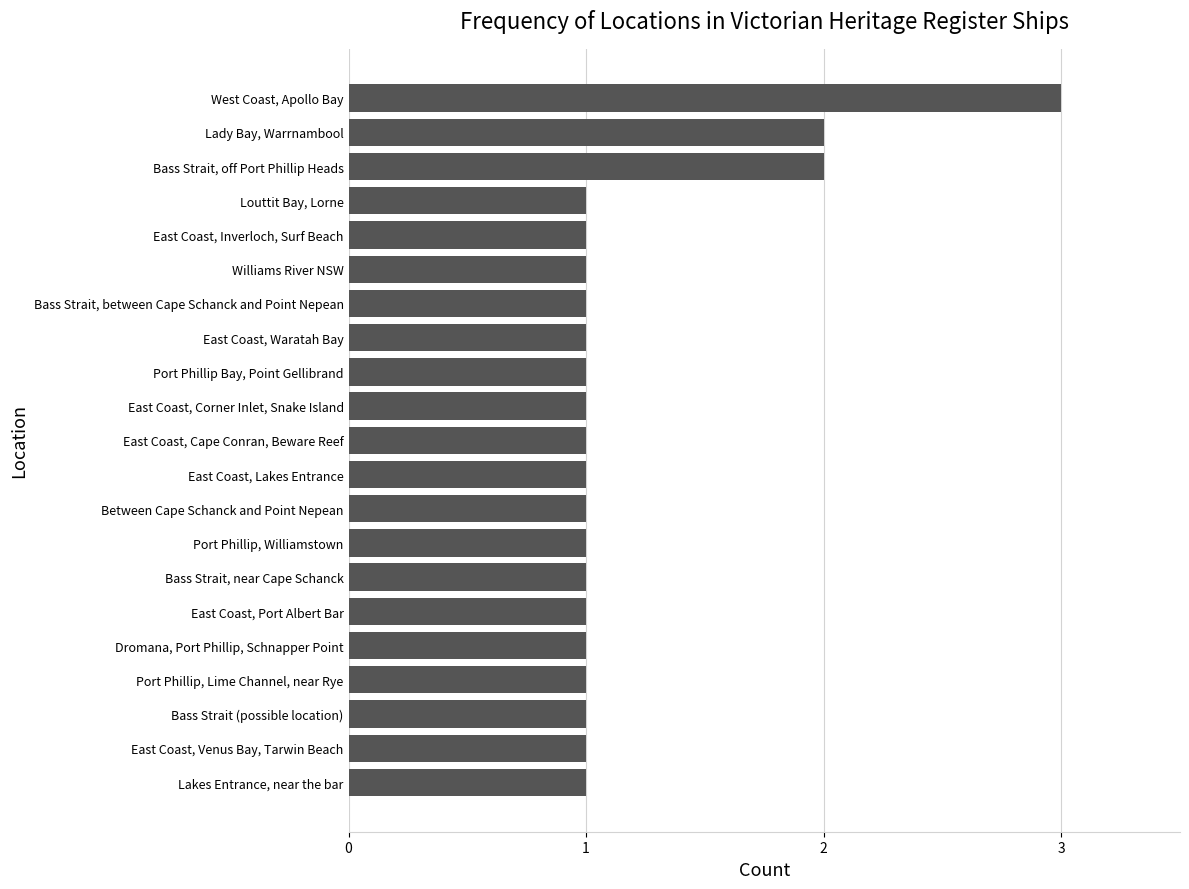

The value at Between Cape Schanck and Point Nepean is 2. True or false?

False